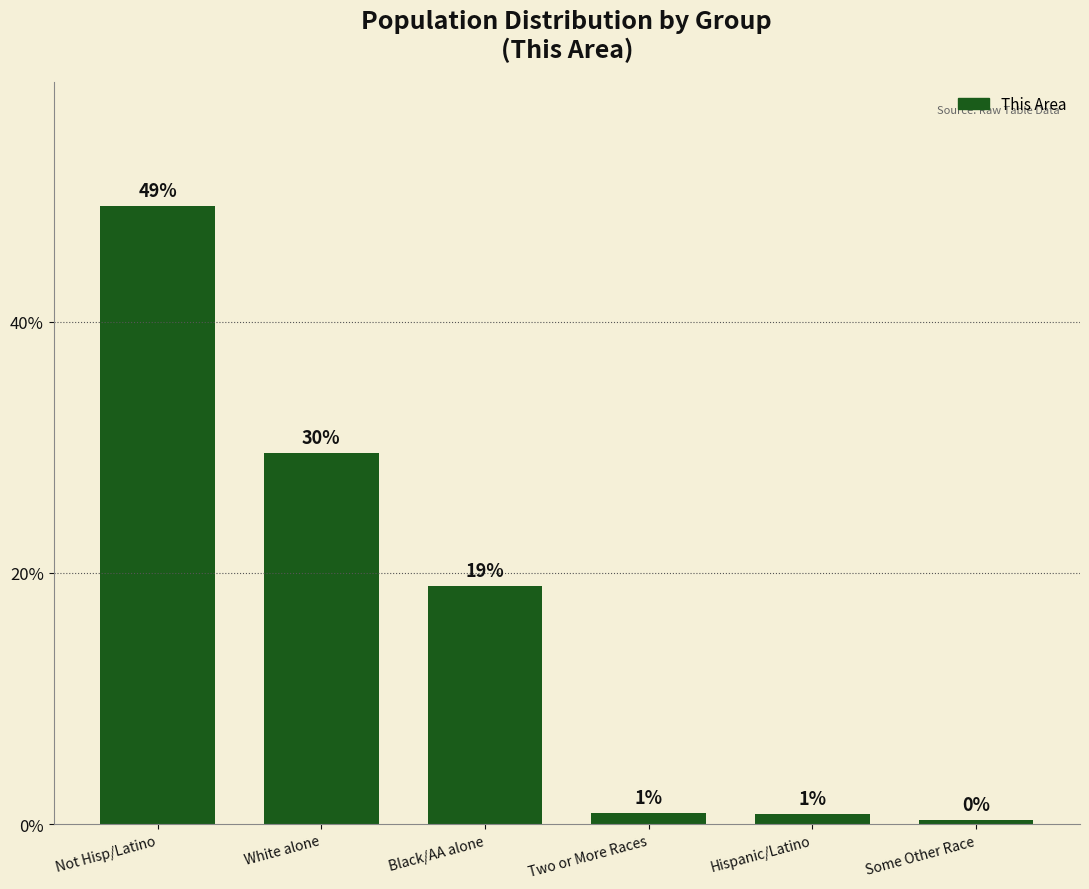

What is the label of the 1st bar from the left?

Not Hisp/Latino